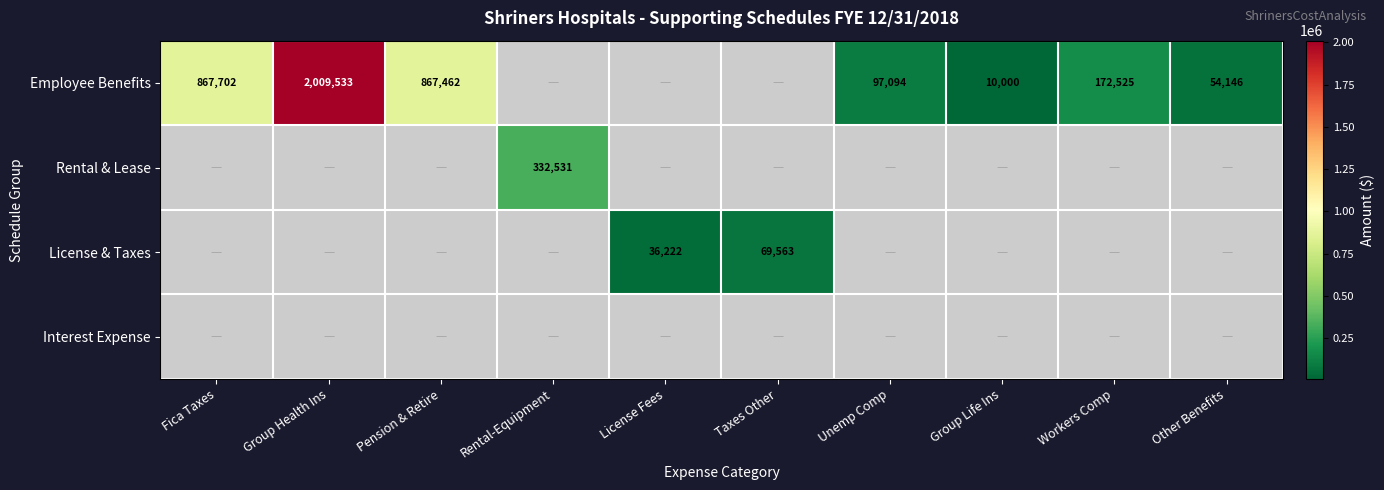

The Employee Benefits series shows 23118 at Other Benefits. True or false?

False